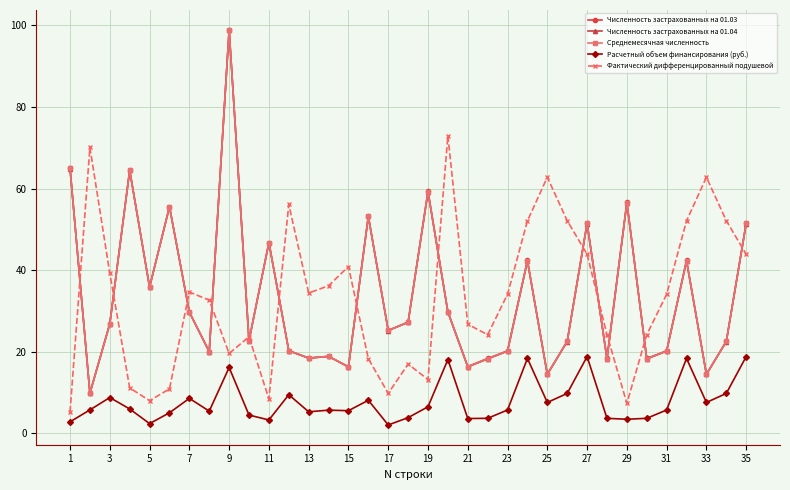

What is the highest value of the Численность застрахованных на 01.03 series?

98.9